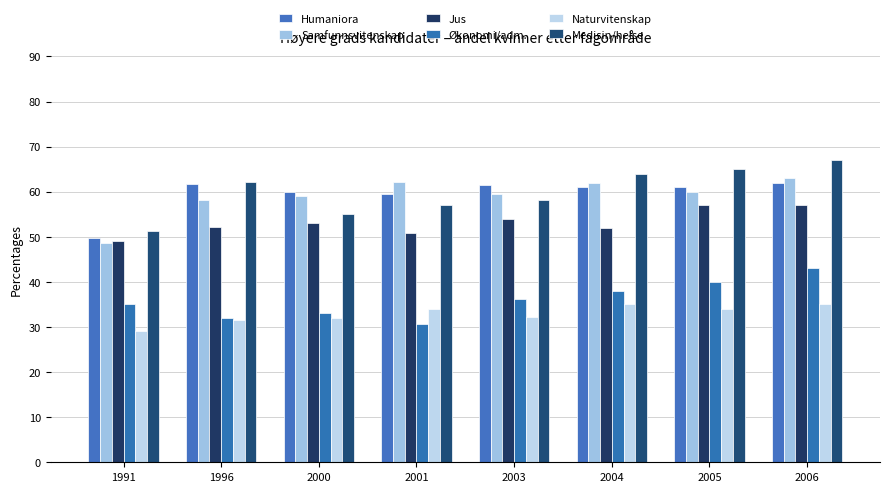

Reading left to right, extract all data points from this chart.

Humaniora: 49.8	61.8	60.0	59.4	61.6	61.0	61.0	62.0
Samfunnsvitenskap: 48.6	58.2	59.0	62.1	59.5	62.0	60.0	63.0
Jus: 49.2	52.1	53.0	50.9	54.0	52.0	57.0	57.0
Økonomi/adm.: 35.0	32.0	33.0	30.7	36.1	38.0	40.0	43.0
Naturvitenskap: 29.2	31.5	32.0	34.0	32.2	35.0	34.0	35.0
Medisin/helse: 51.2	62.2	55.0	57.0	58.2	64.0	65.0	67.0